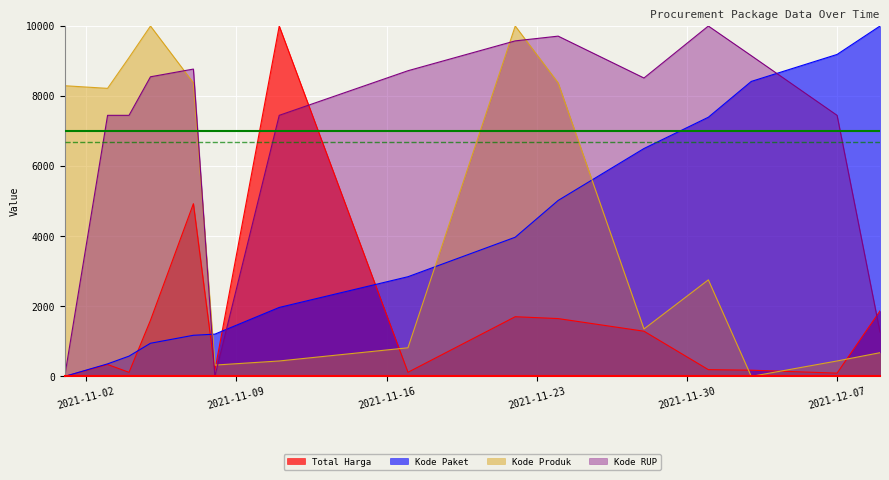

Which label corresponds to the smallest value in the chart?

2021-11-01